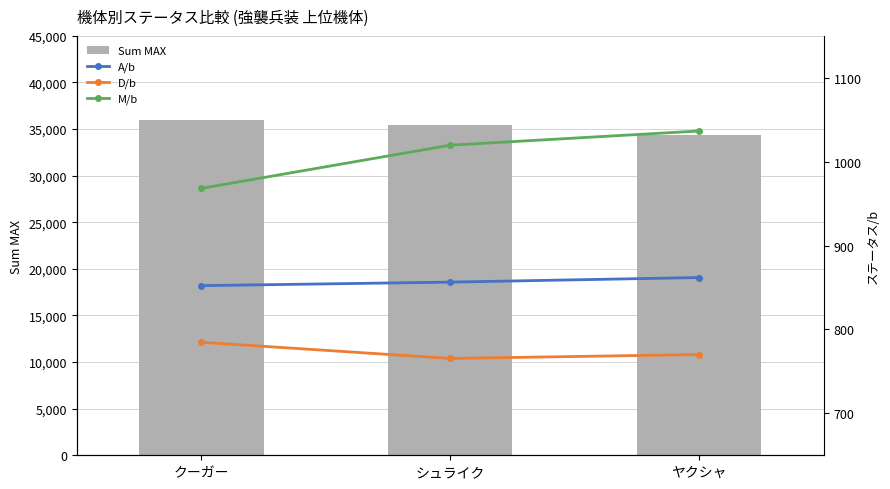

What is the greatest value displayed?

36016.0